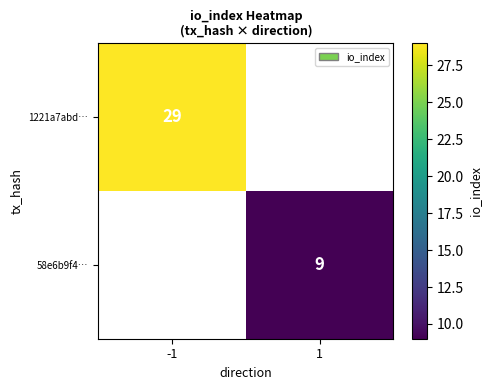

Is the value of 1221a7abd… at -1 greater than the value of 58e6b9f4… at 1?

Yes